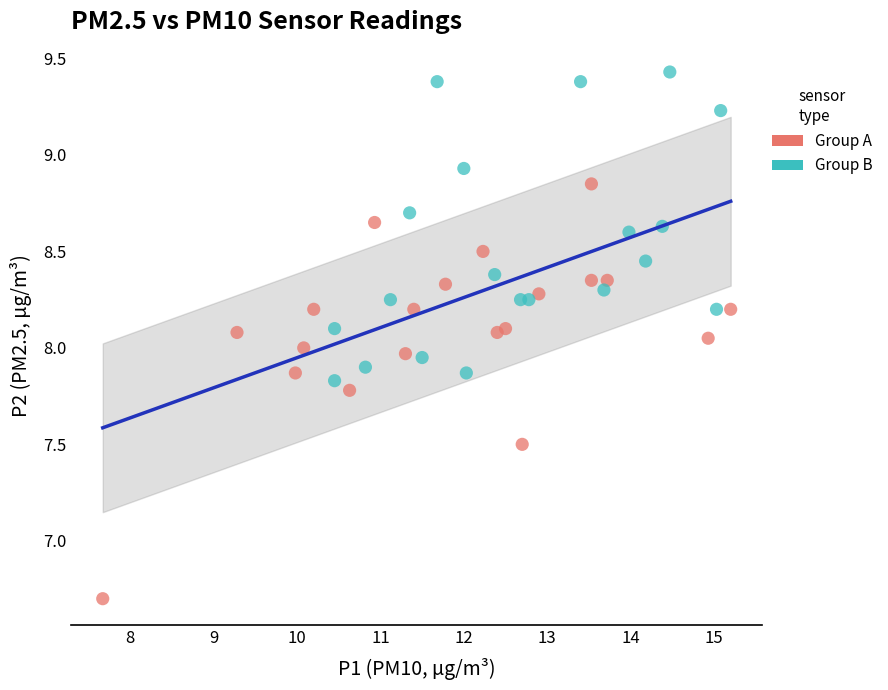

What are all the series names shown in the legend?

Group A, Group B